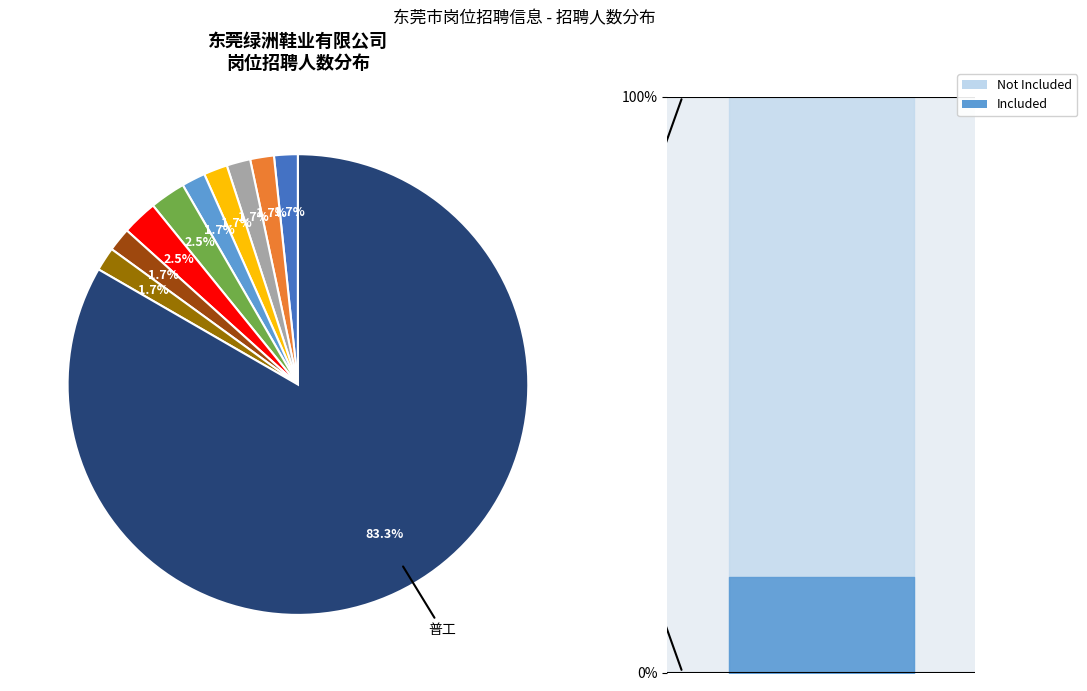

Which category has the smallest portion of the pie?

开发助理